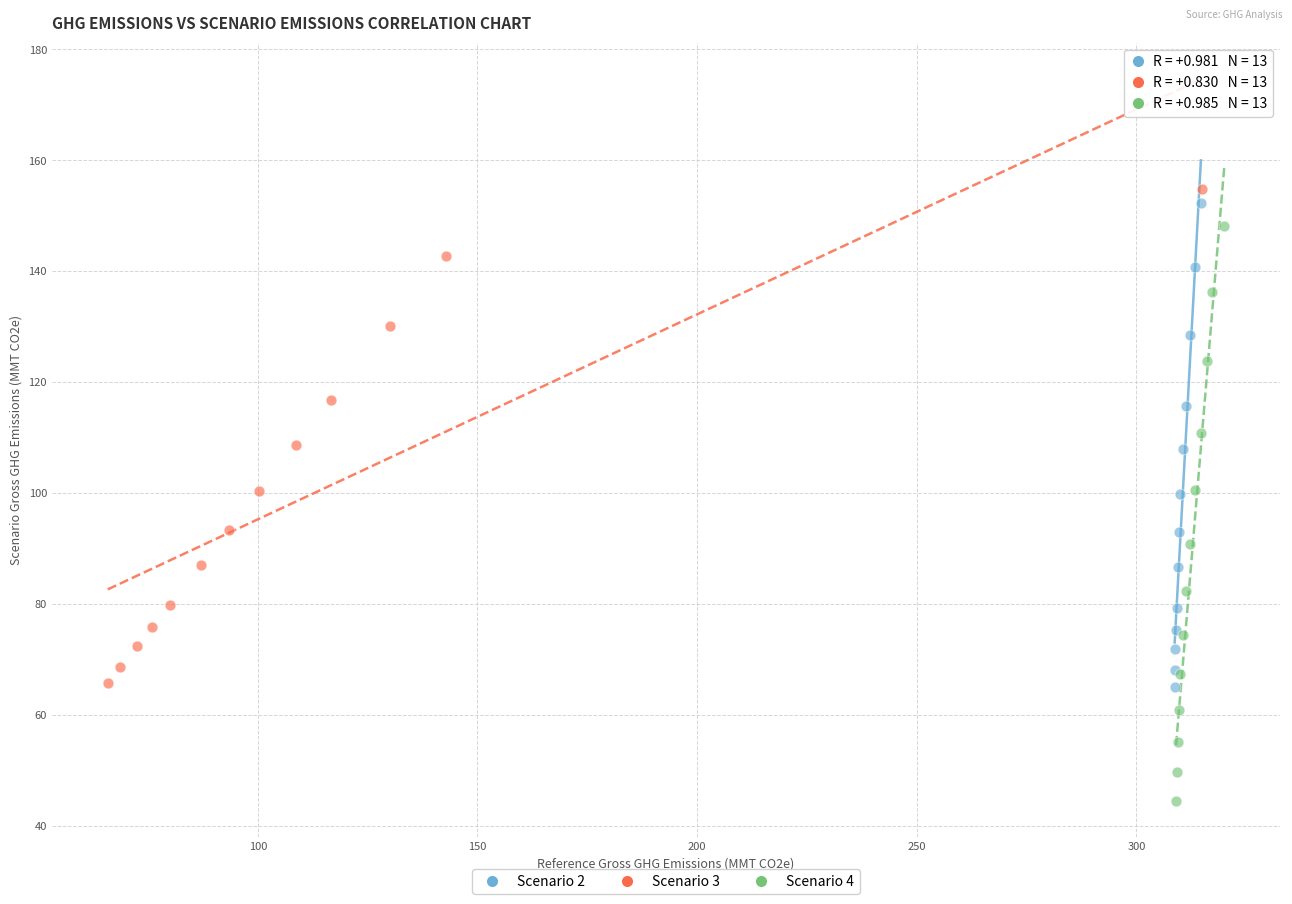

What are all the series names shown in the legend?

Scenario 2, Scenario 3, Scenario 4